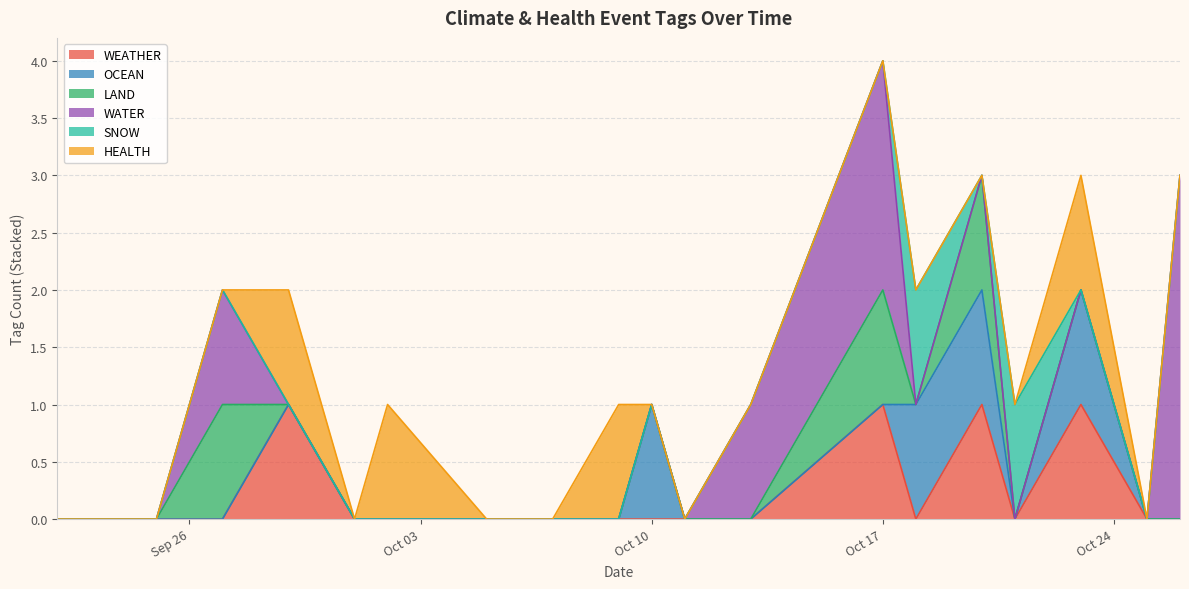

How many lines are shown in the chart?

6